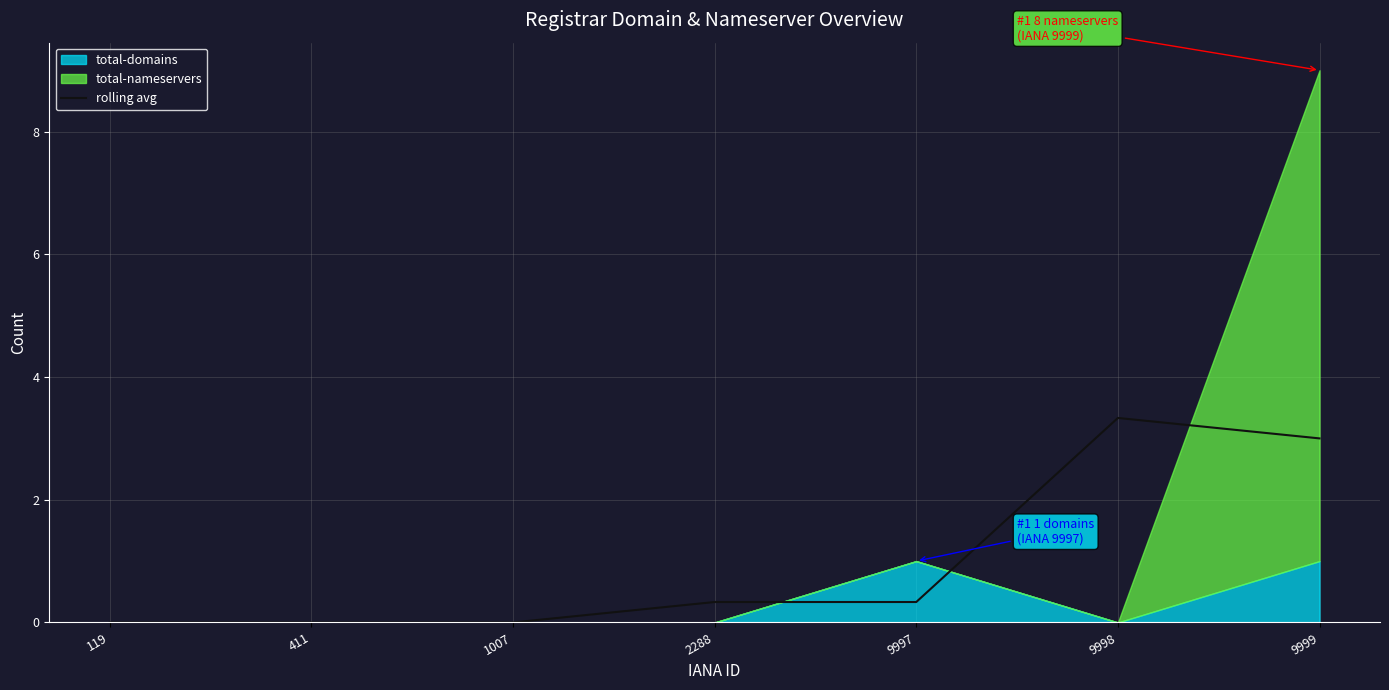

What is the value of the 6th point from the left?

3.3